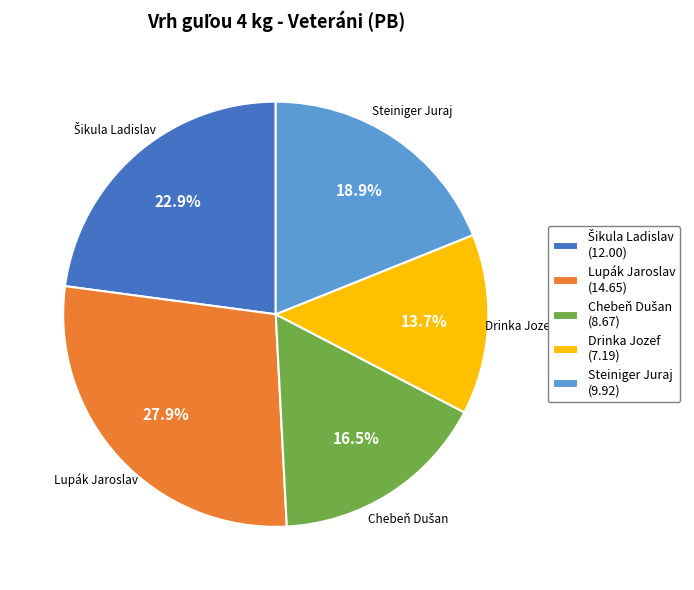

Which category has the smallest portion of the pie?

Drinka Jozef